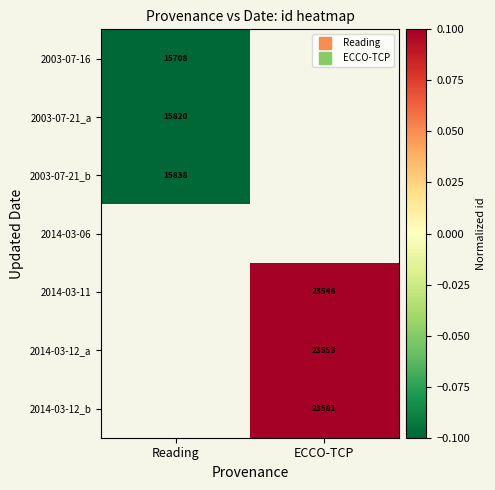

At which label does 2003-07-21_b reach its peak?

Reading